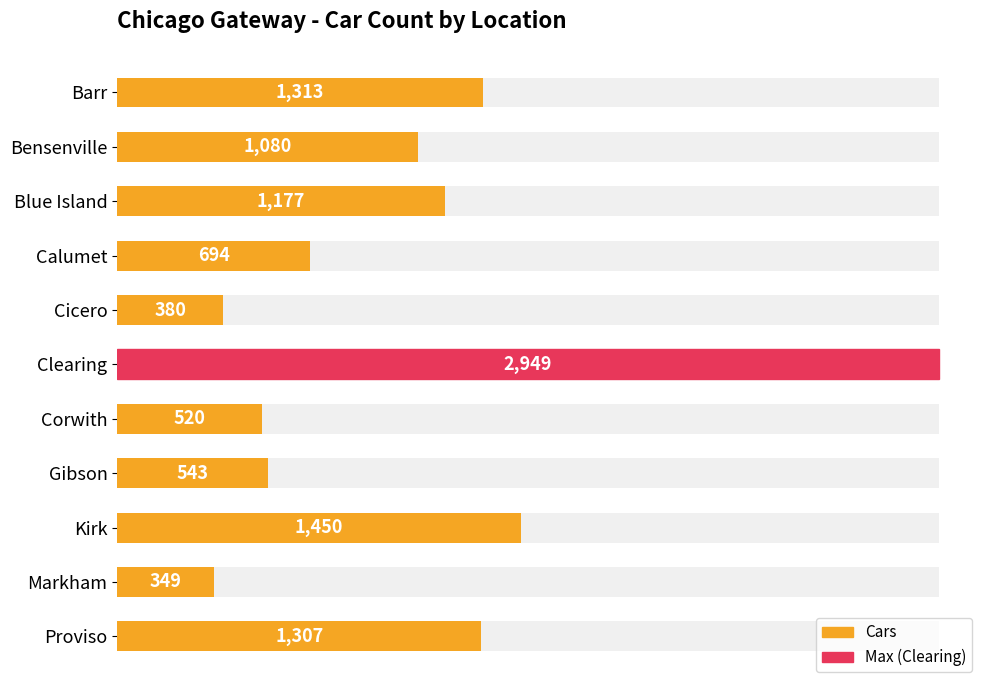

How many categories are shown in the chart?

11